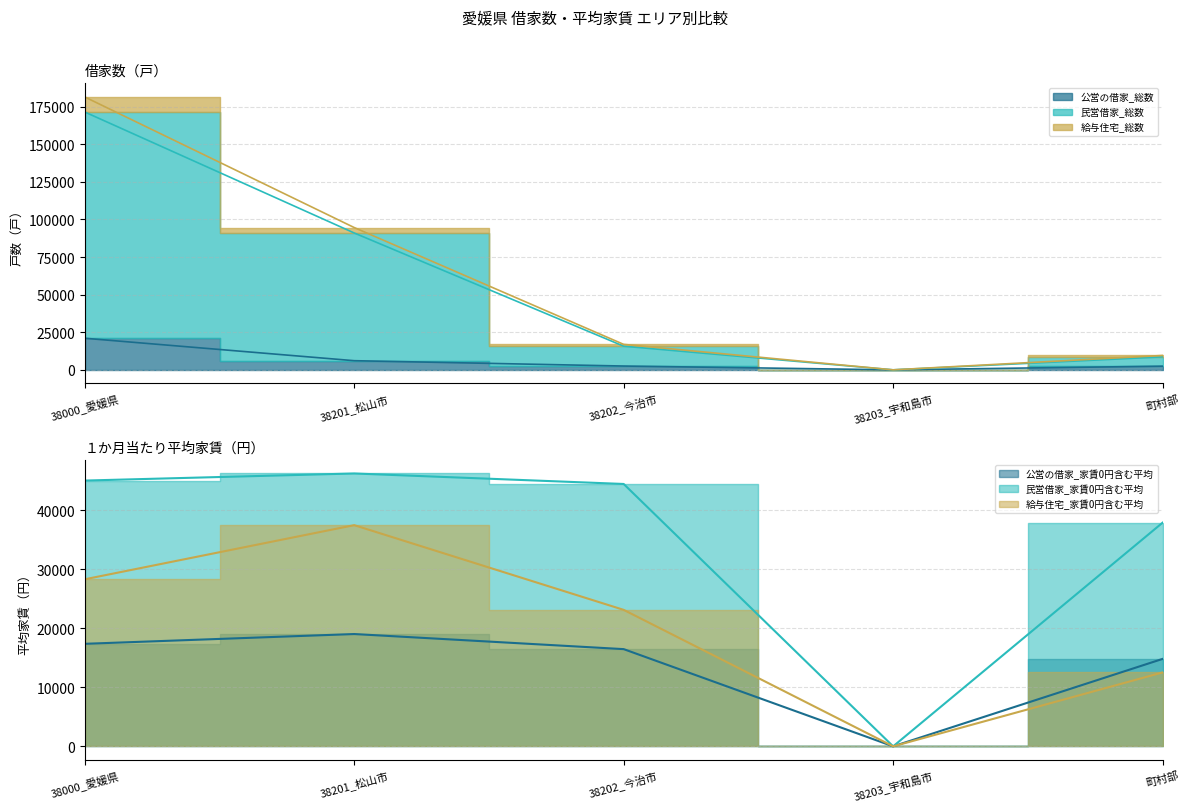

Where is the first local minimum for 民営借家_総数?

38203_宇和島市